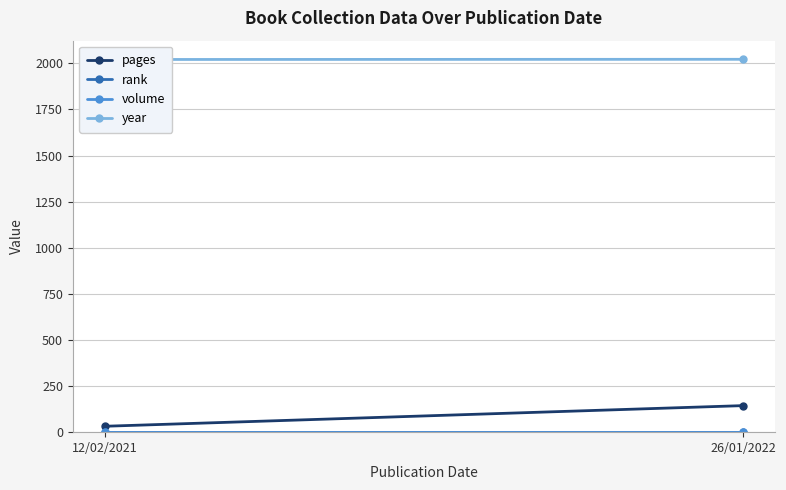

Which category has the highest value in the pages series?

26/01/2022